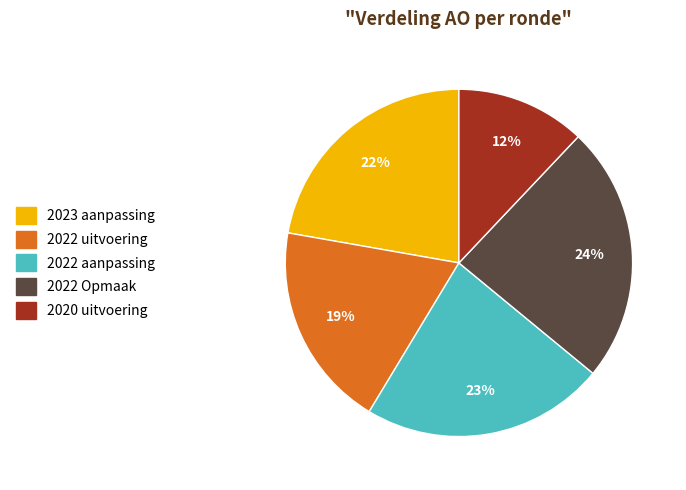

Which has a higher value, 2022 aanpassing or 2022 Opmaak?

2022 Opmaak